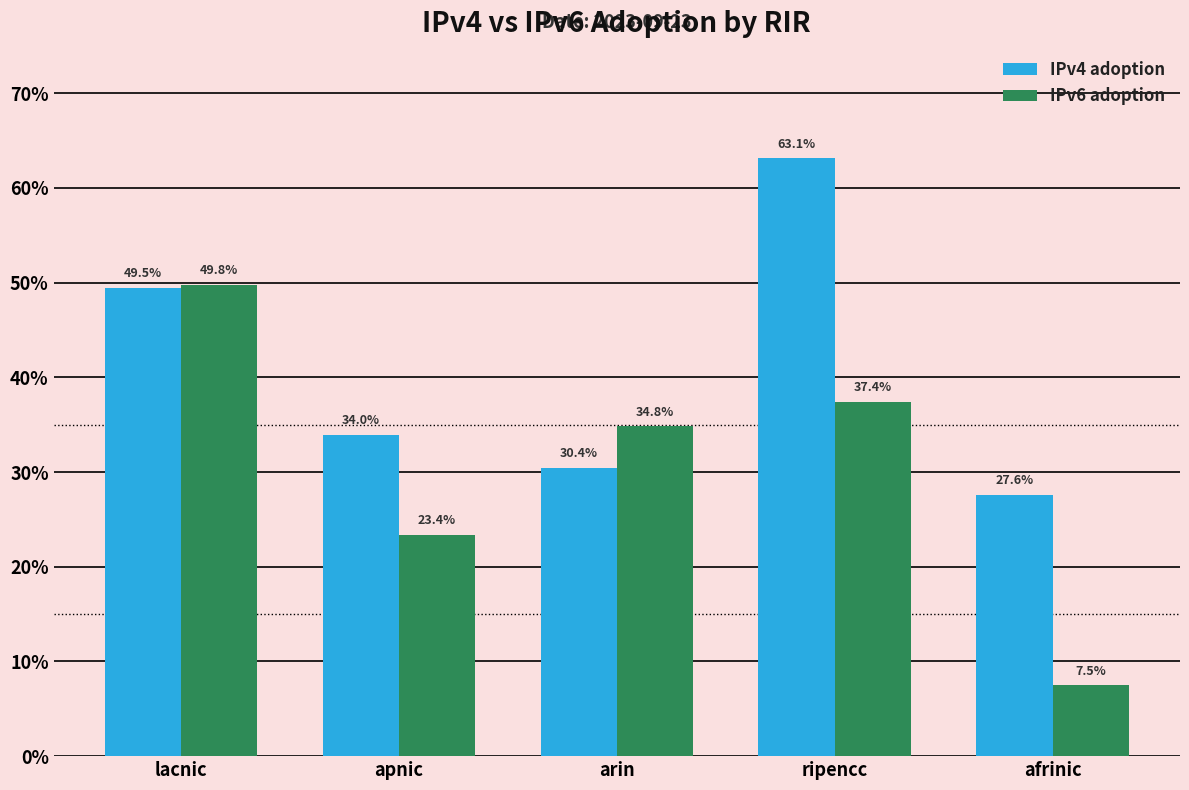

Where is IPv4 adoption nearest to the value 0?

afrinic